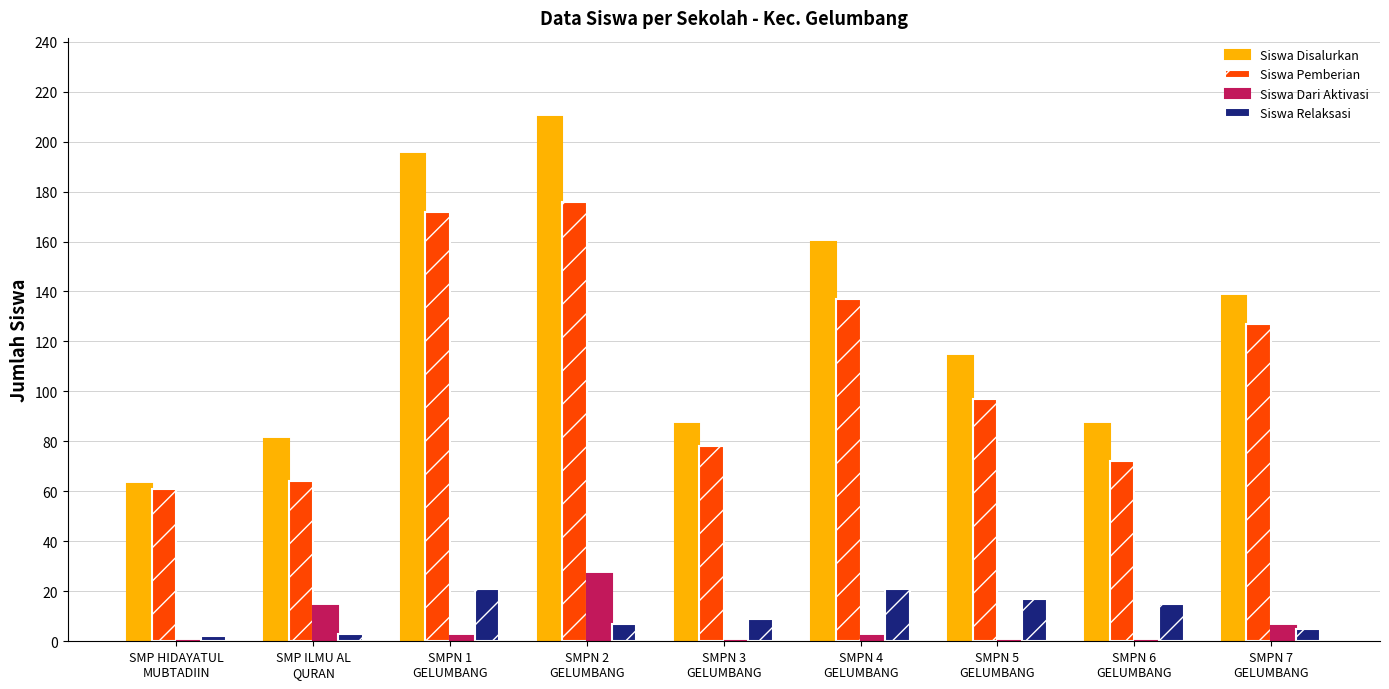

The value of Siswa Disalurkan at SMPN 6
GELUMBANG is 146. True or false?

False